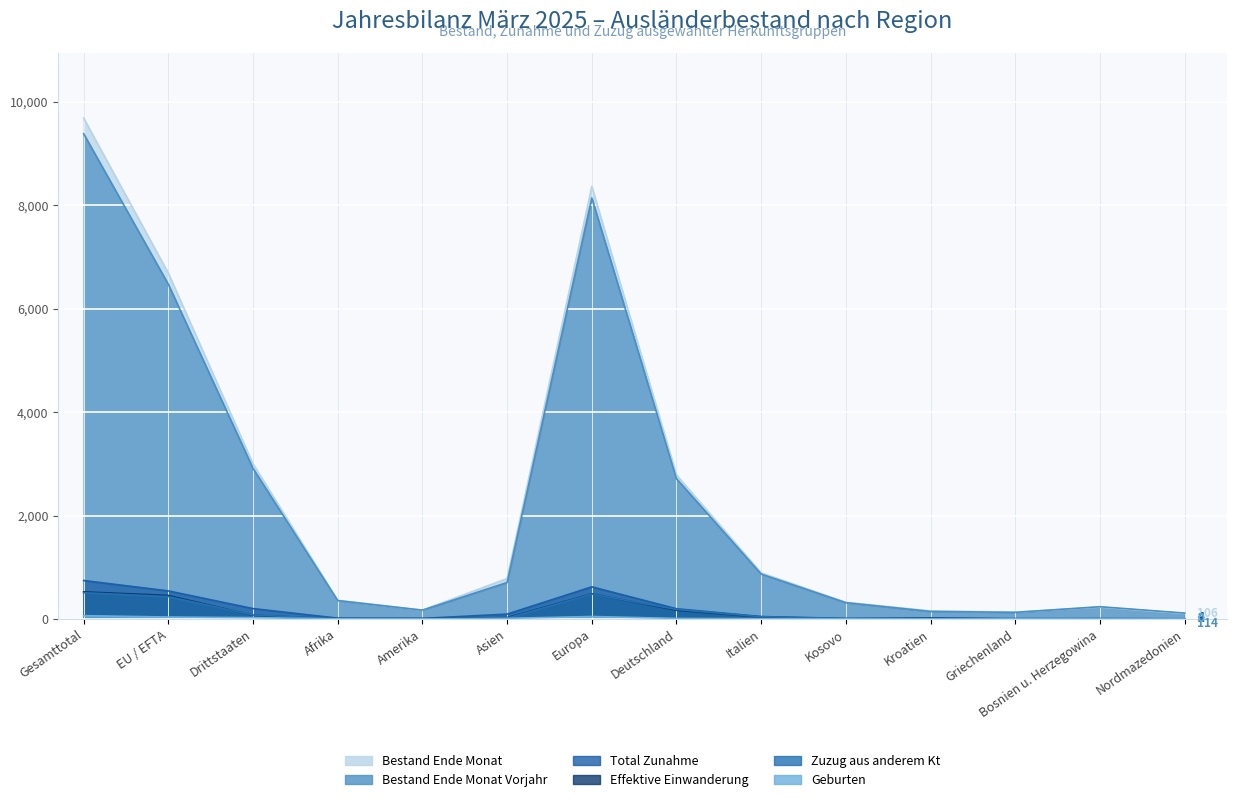

What is the difference between the second highest and minimum values in the Bestand Ende Monat series?

8260